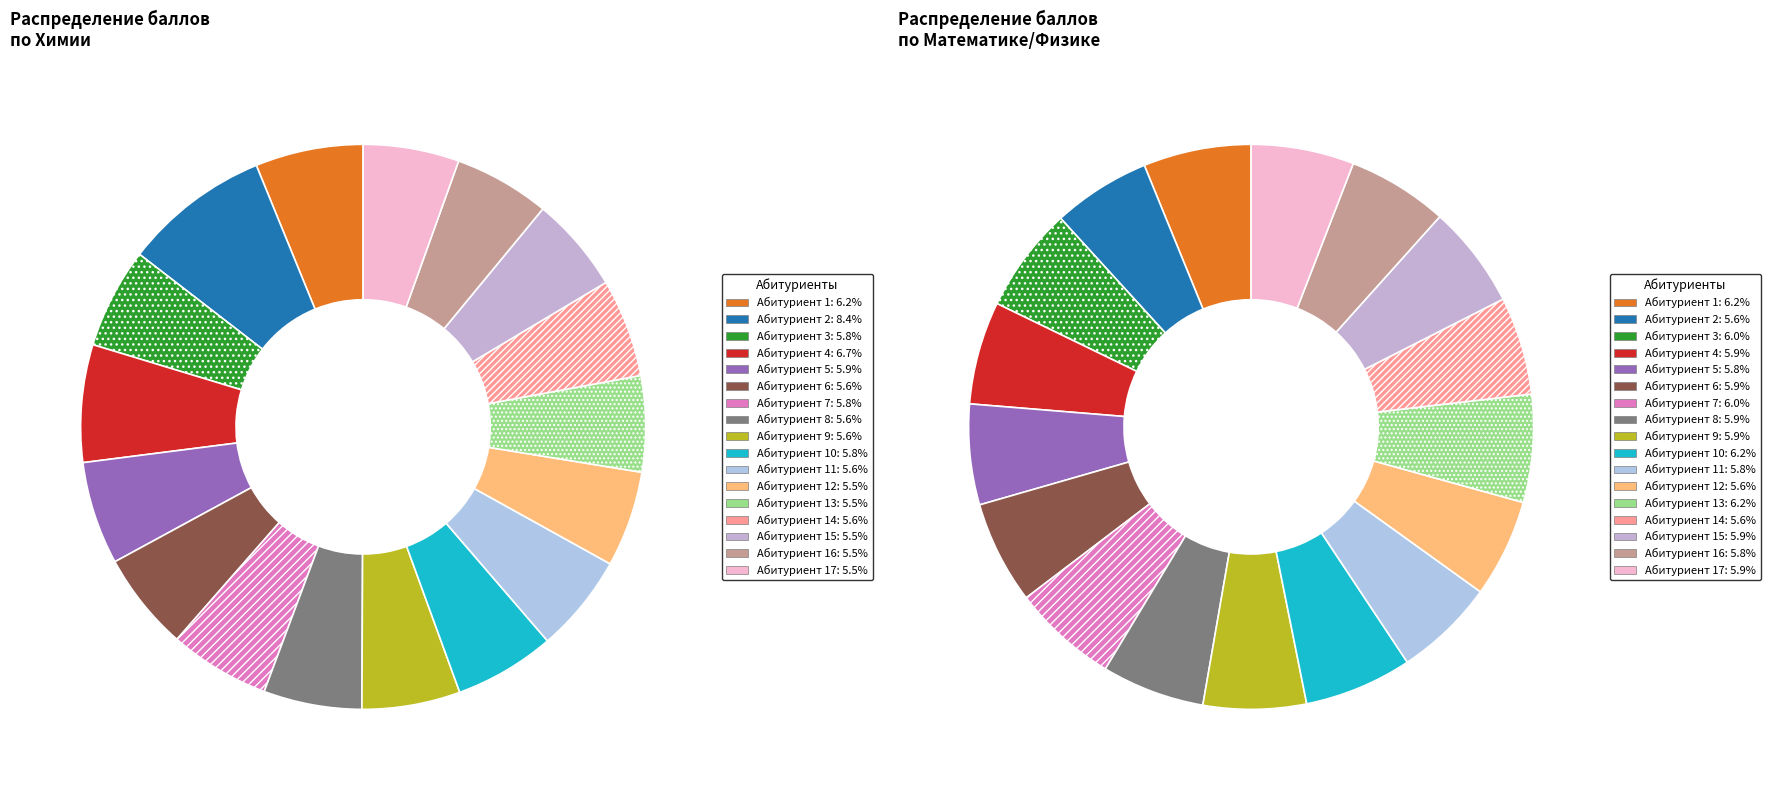

Count the number of slices in the pie.

17